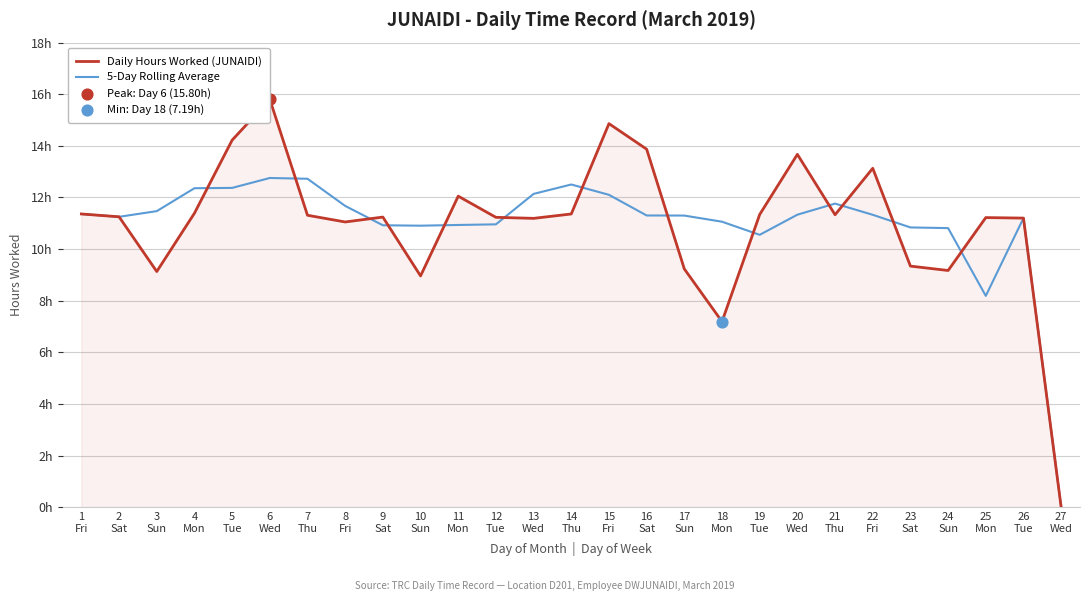

Does the chart have visible grid lines?

Yes